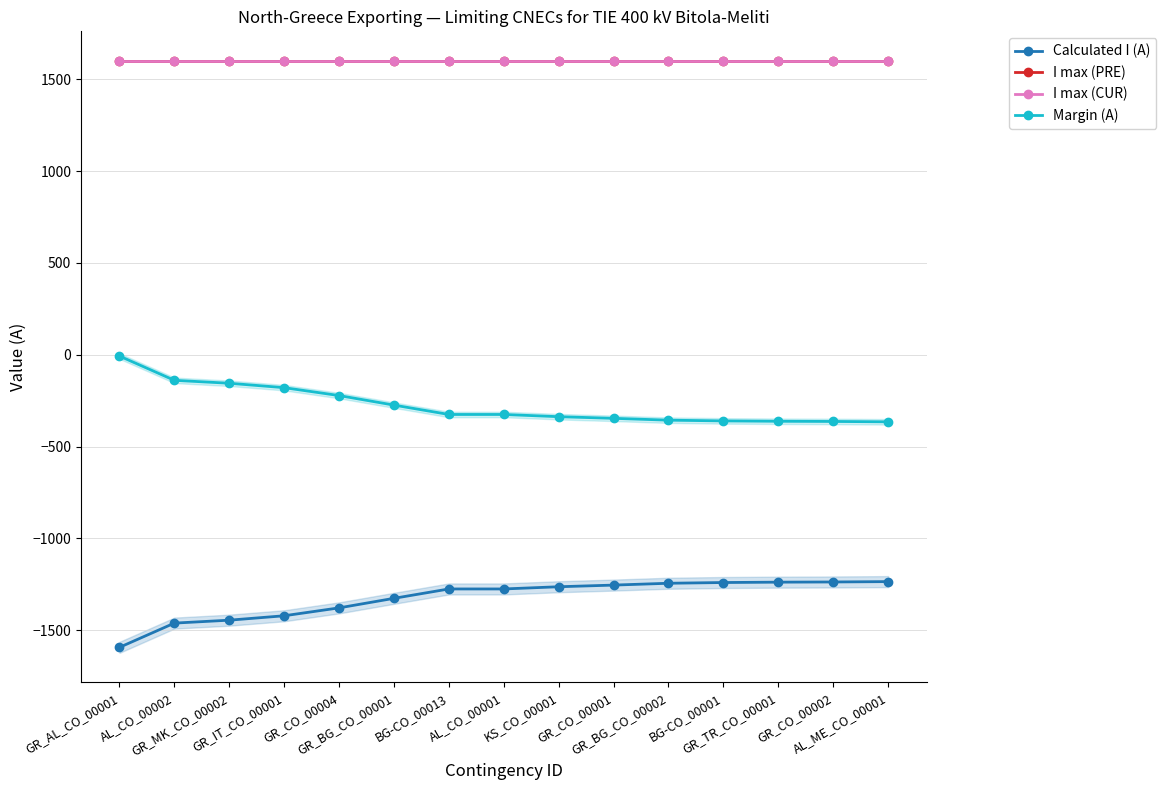

Is the value of I max (PRE) at GR_TR_CO_00001 greater than the value of Calculated I (A) at GR_TR_CO_00001?

Yes